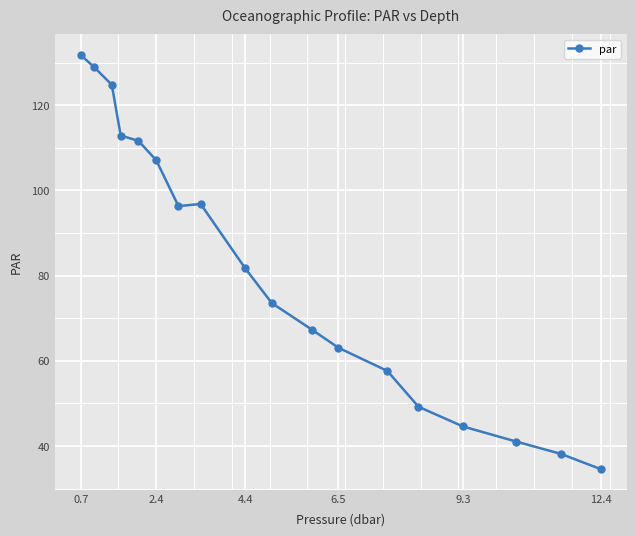

What is the value of the 5th point from the left?

111.6